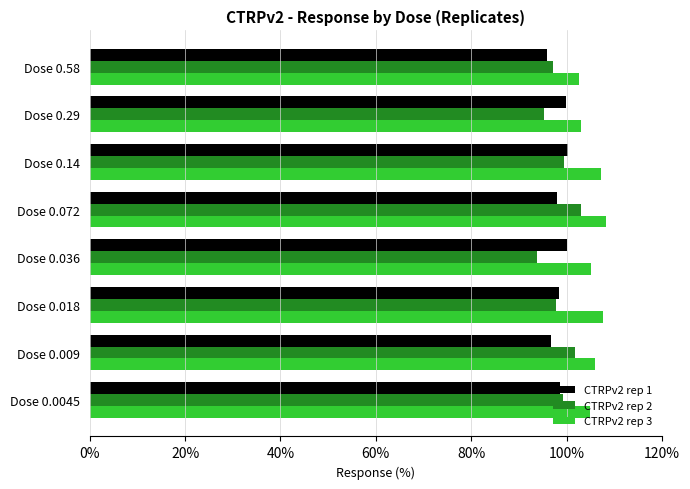

What is the highest value of the CTRPv2 rep 1 series?

100.2